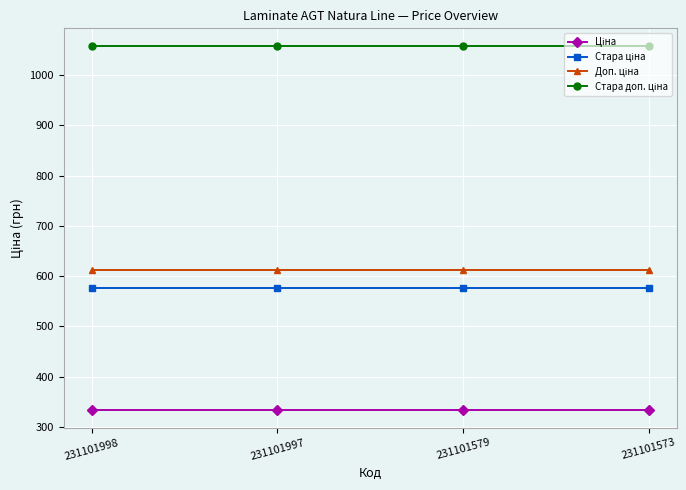

What is the maximum value shown in the chart?

1057.2